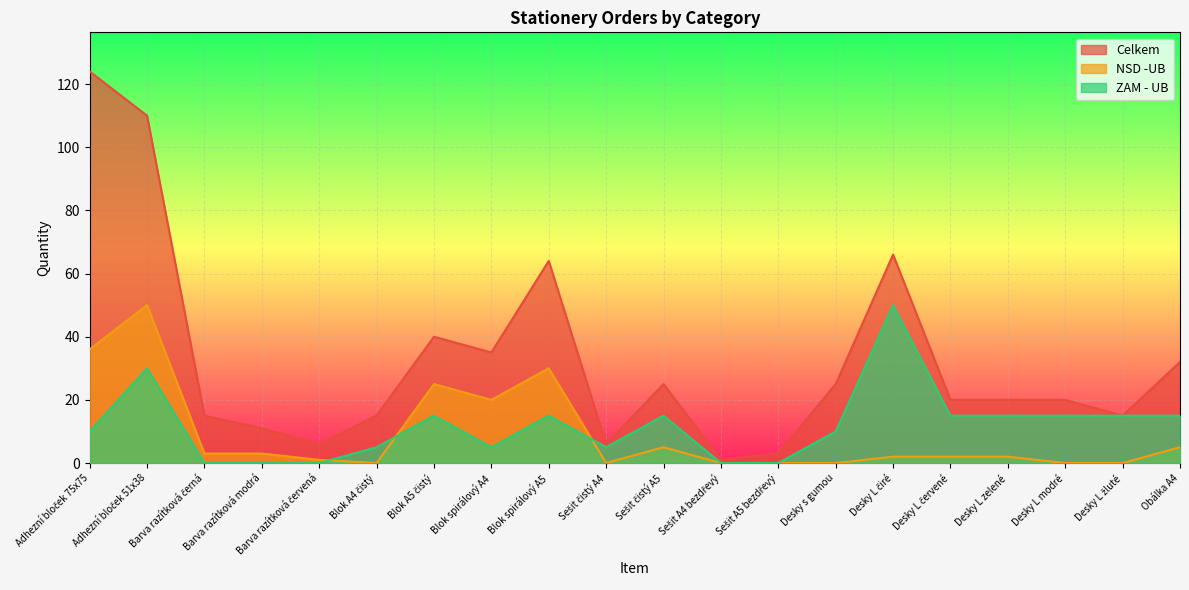

In NSD -UB, how many points are lower than both neighbors (excluding endpoints)?

3